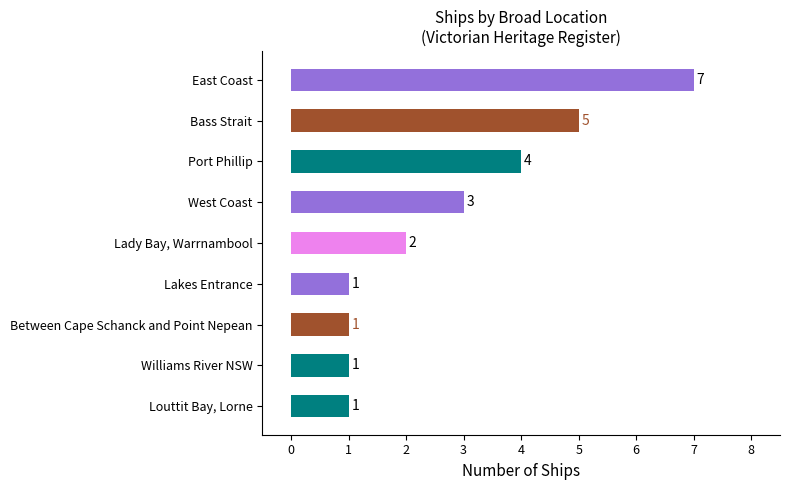

What position from the top is East Coast?

1